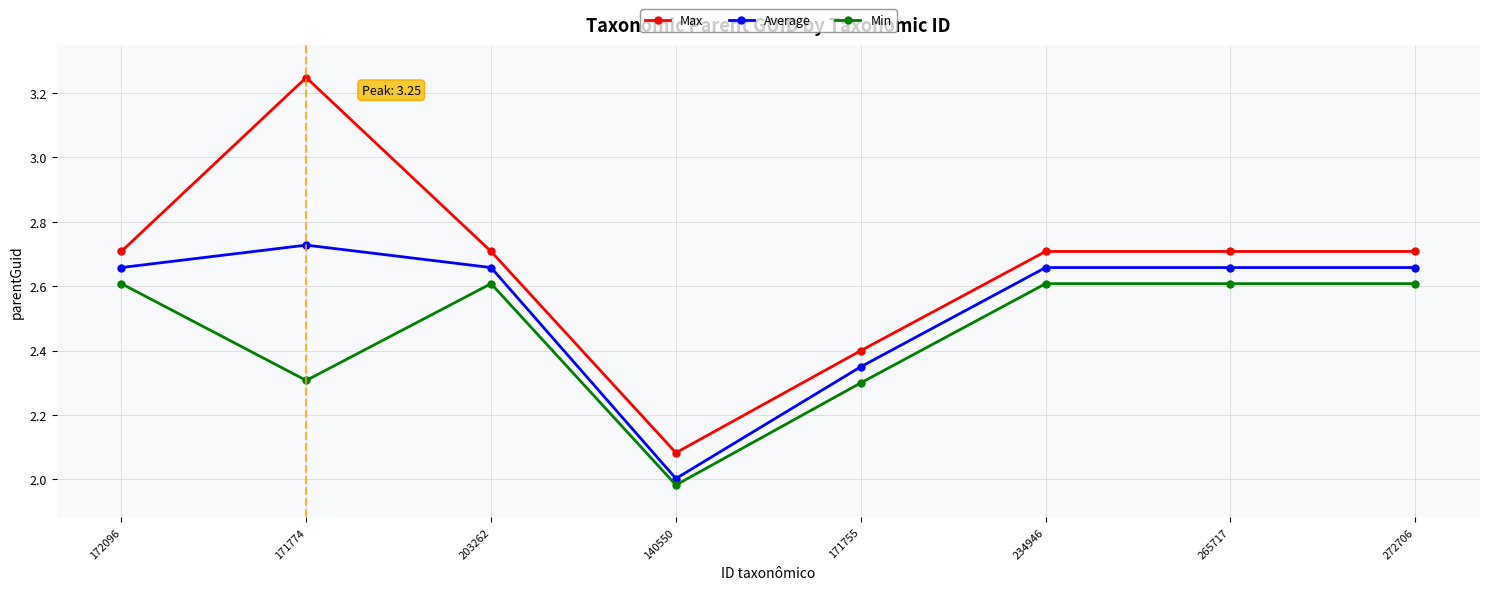

At which category is the sum across all series the highest?

171774